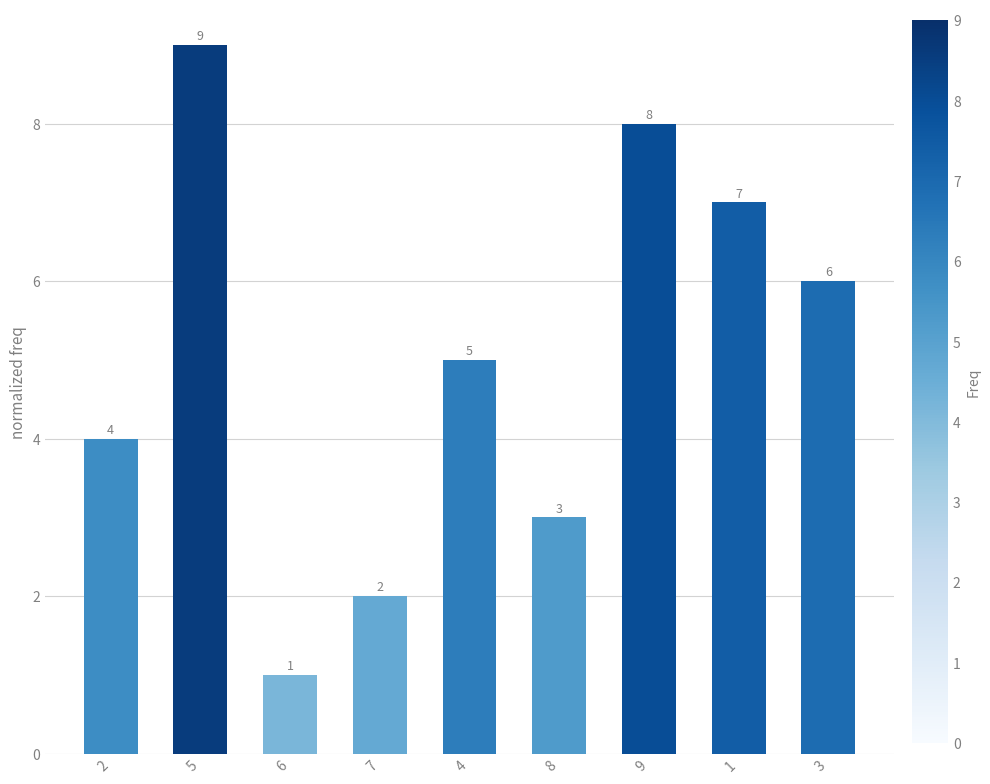

Between 9 and 8, which is larger?

9